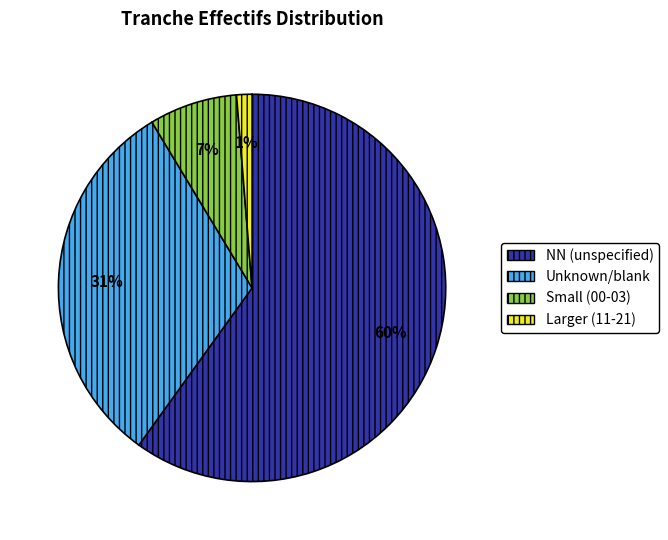

Rank the categories by value from lowest to highest.

Larger (11-21), Small (00-03), Unknown/blank, NN (unspecified)